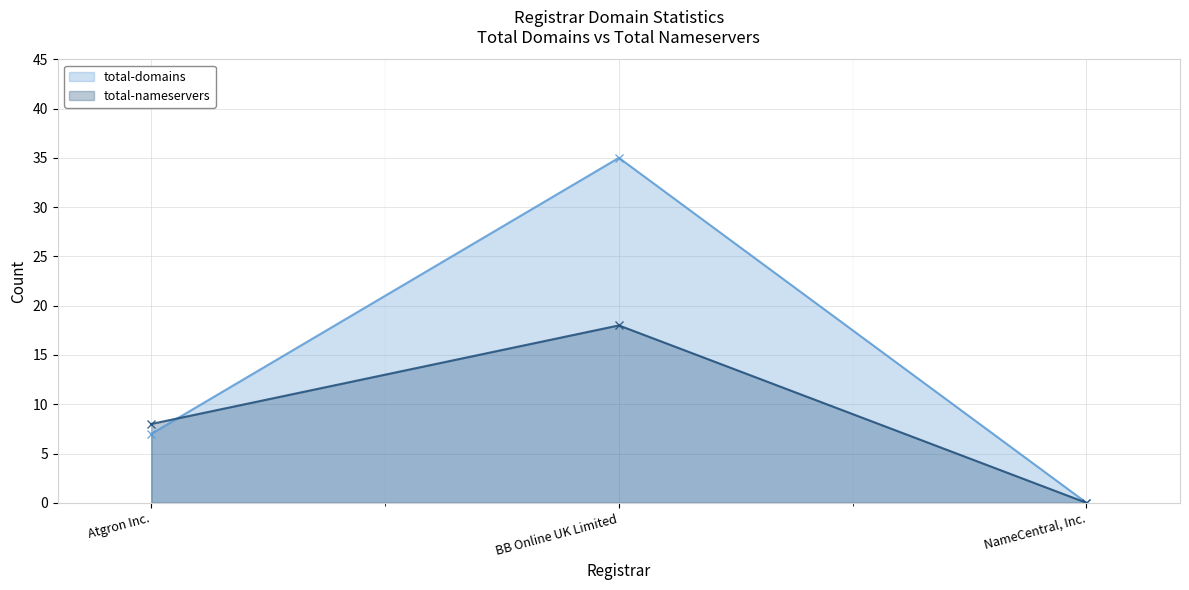

What is the sum of the total-domains values at NameCentral, Inc. and Atgron Inc.?

7